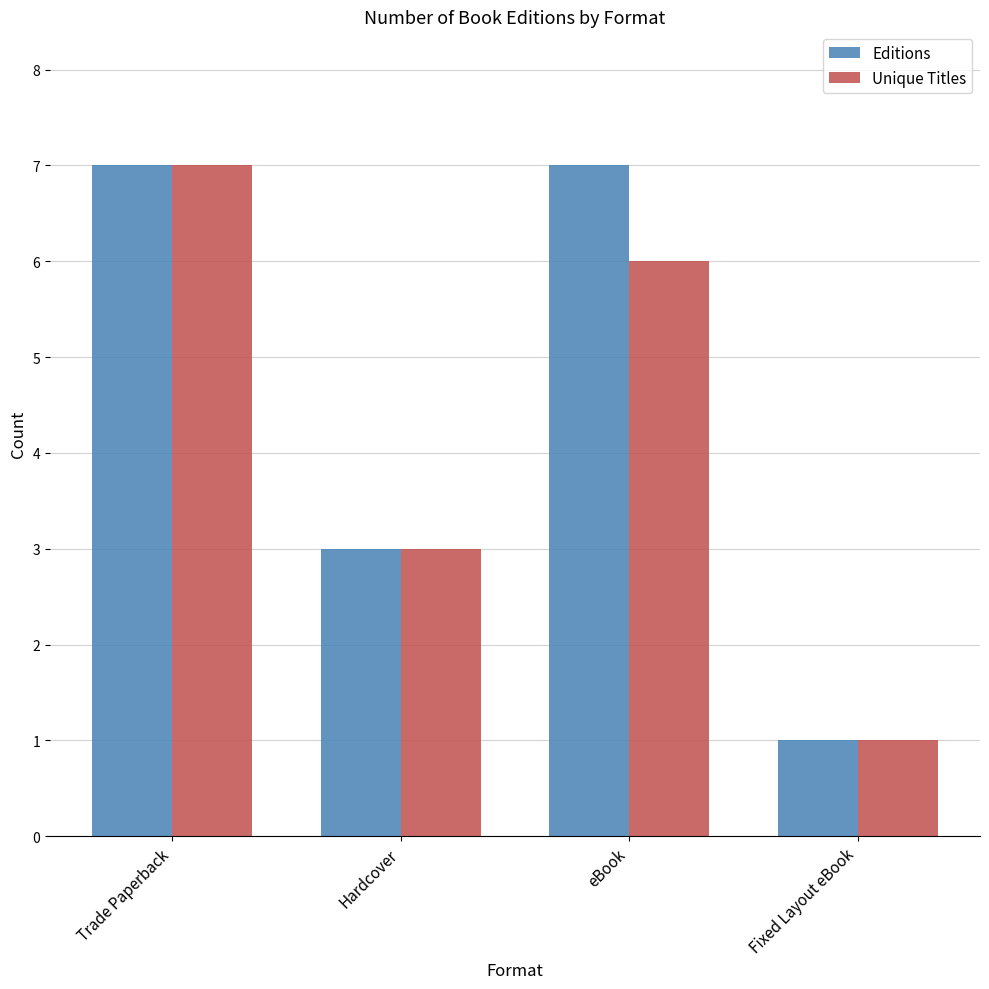

Which series changed the most between Hardcover and eBook?

Editions